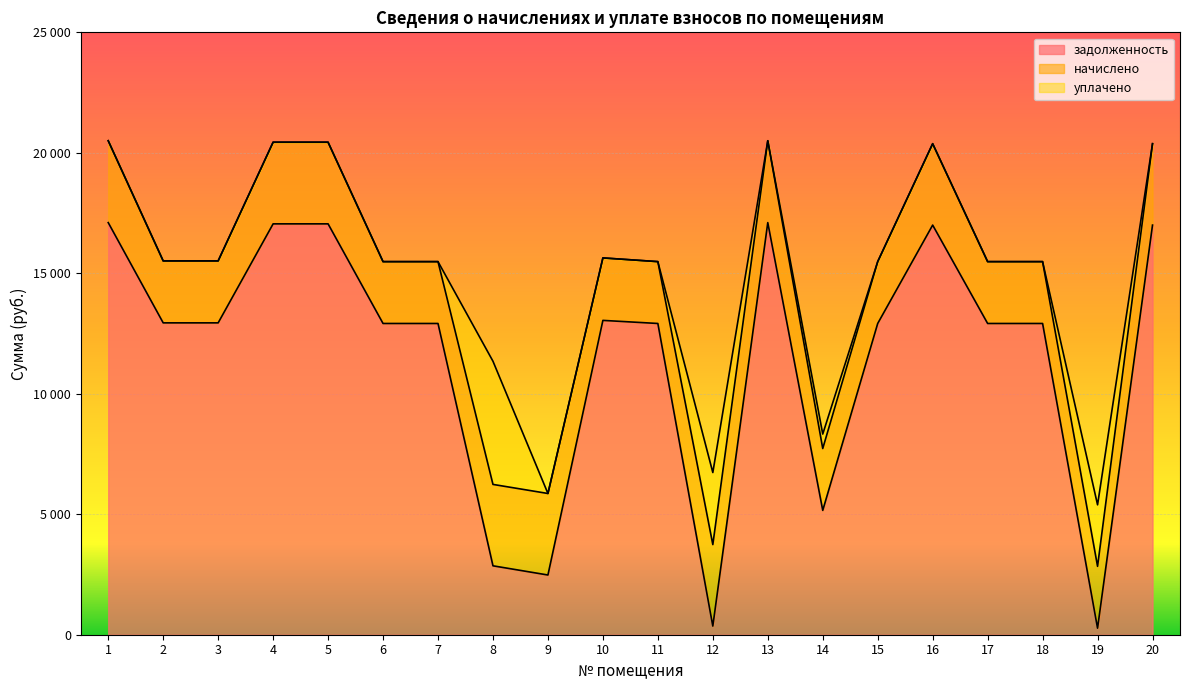

Rank the series by their average value, from highest to lowest.

задолженность, начислено, уплачено